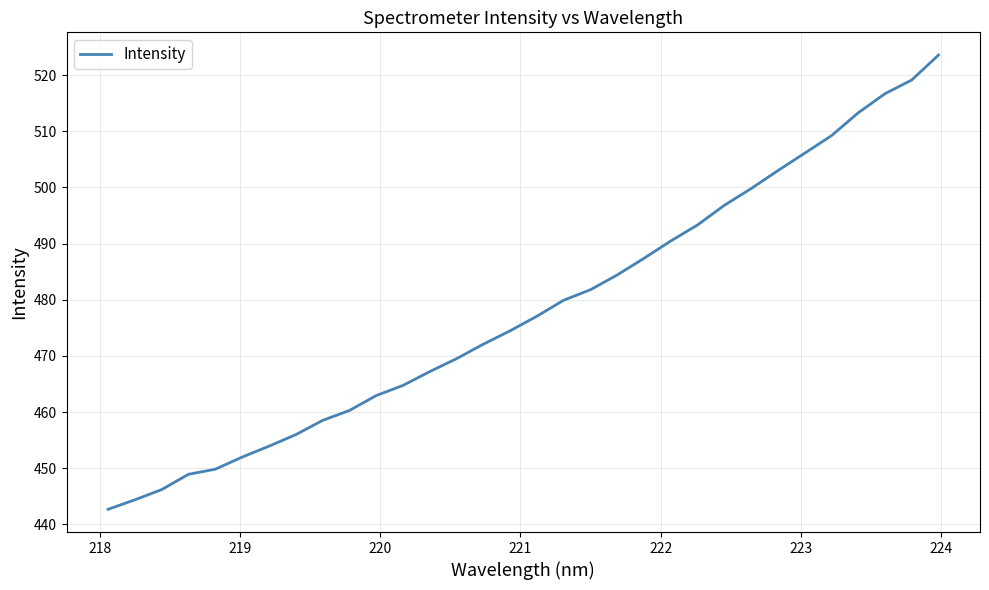

How many lines are shown in the chart?

1